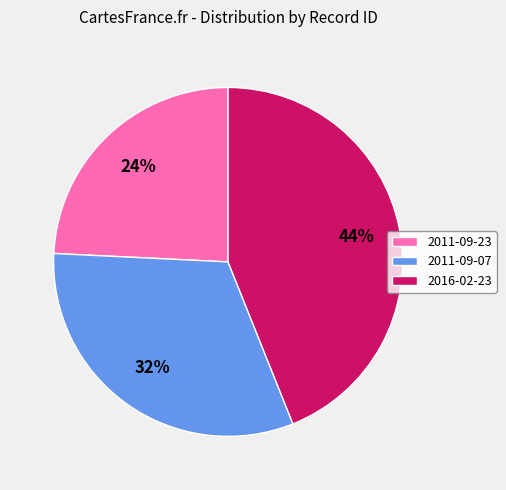

What is the ratio of the value at 2016-02-23 to the value at 2011-09-07?

1.4